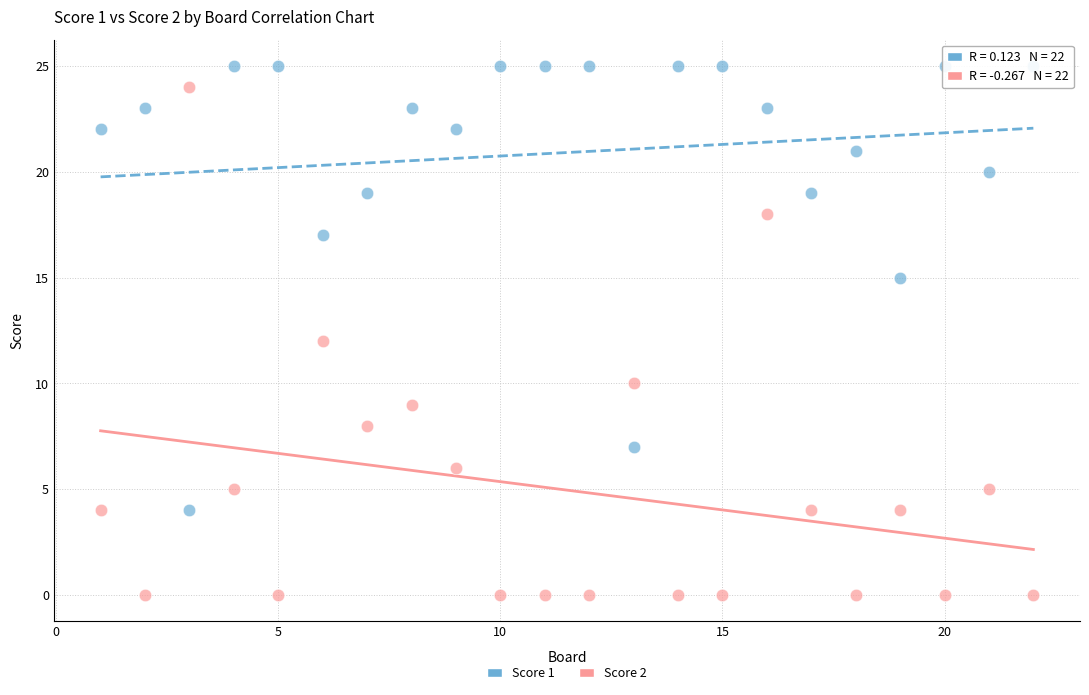

What is the X range (max minus min) for the scatter plot?

21